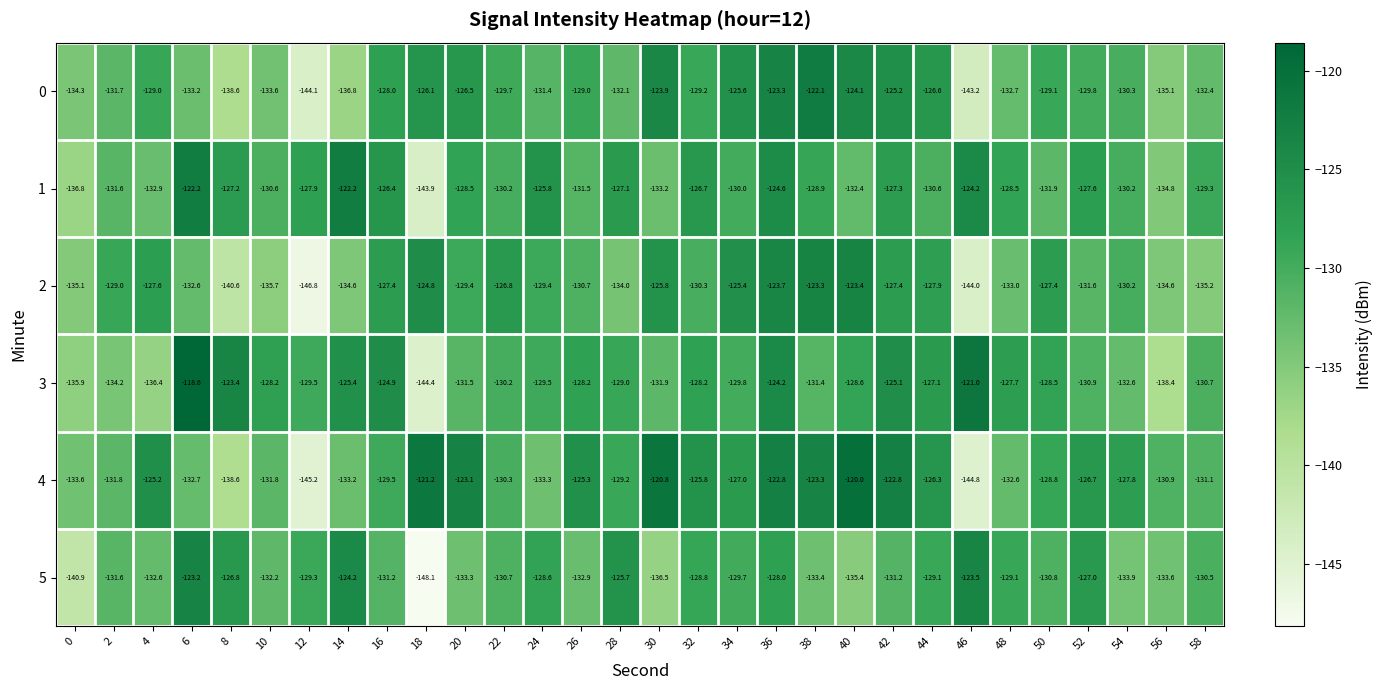

What is the spread (max minus min) of values at 4?

11.2